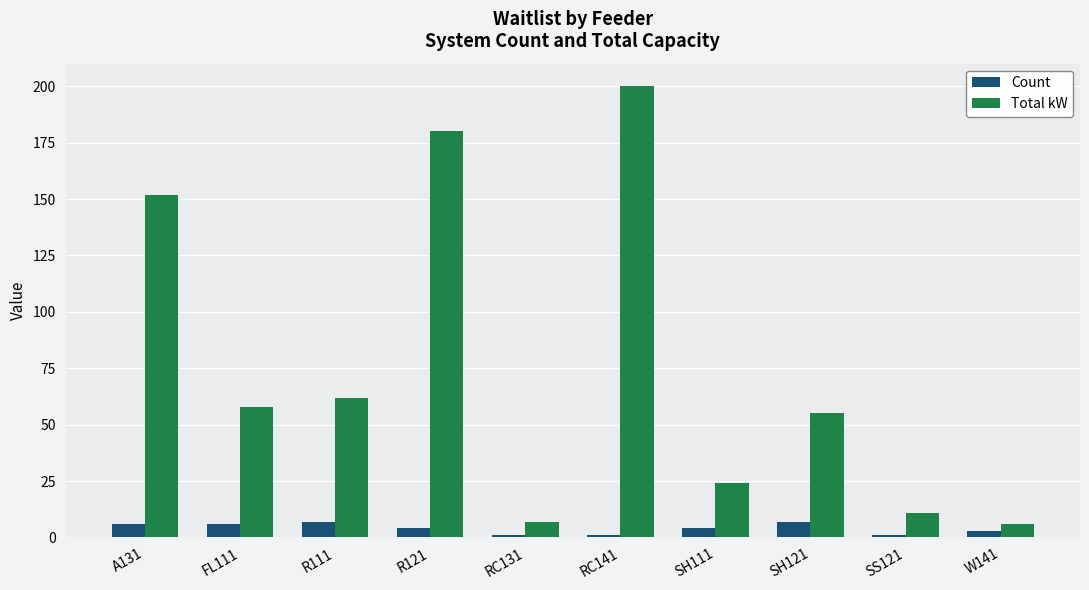

Count the number of data series in this chart.

2